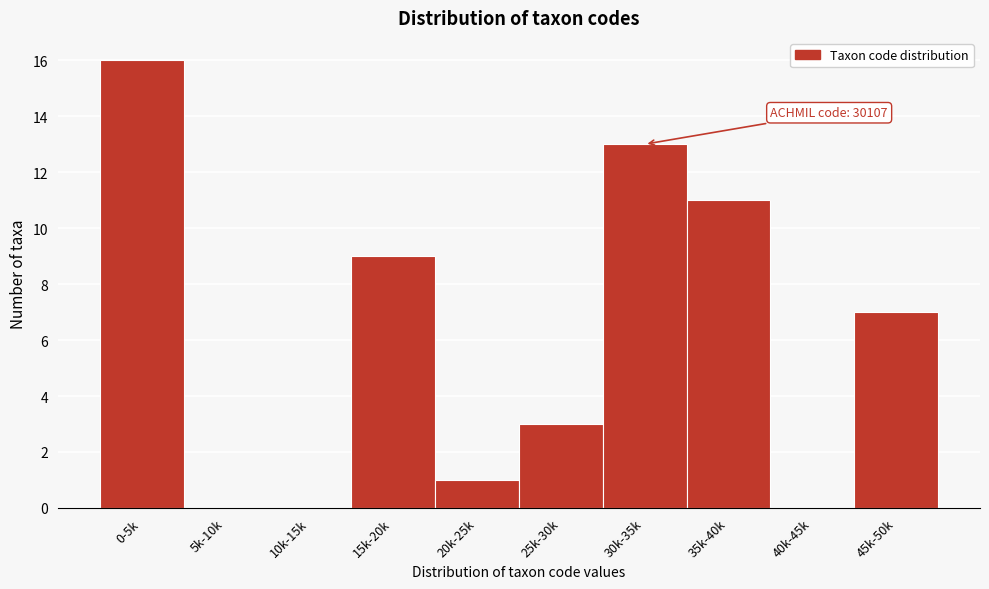

Reading left to right, extract all data points from this chart.

0-5k=16	5k-10k=0	10k-15k=0	15k-20k=9	20k-25k=1	25k-30k=3	30k-35k=13	35k-40k=11	40k-45k=0	45k-50k=7